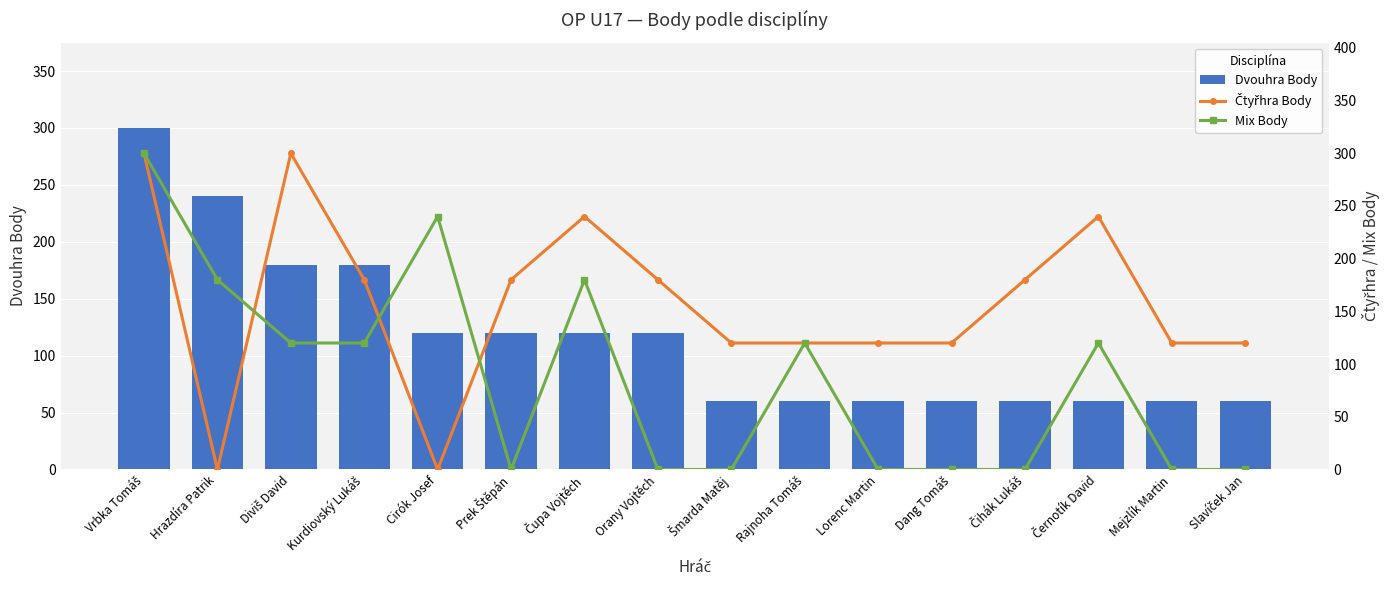

What is the sum of the Čtyřhra Body values at Vrbka Tomáš and Prek Štěpán?

480